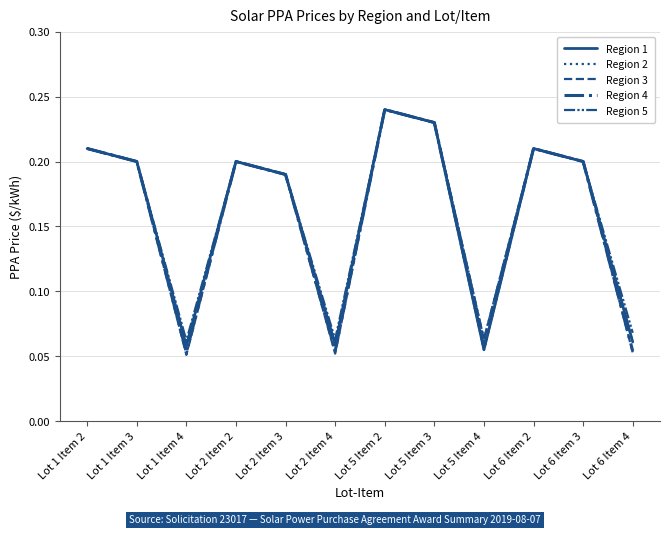

True or false: Region 5 and Region 4 cross at least once.

False